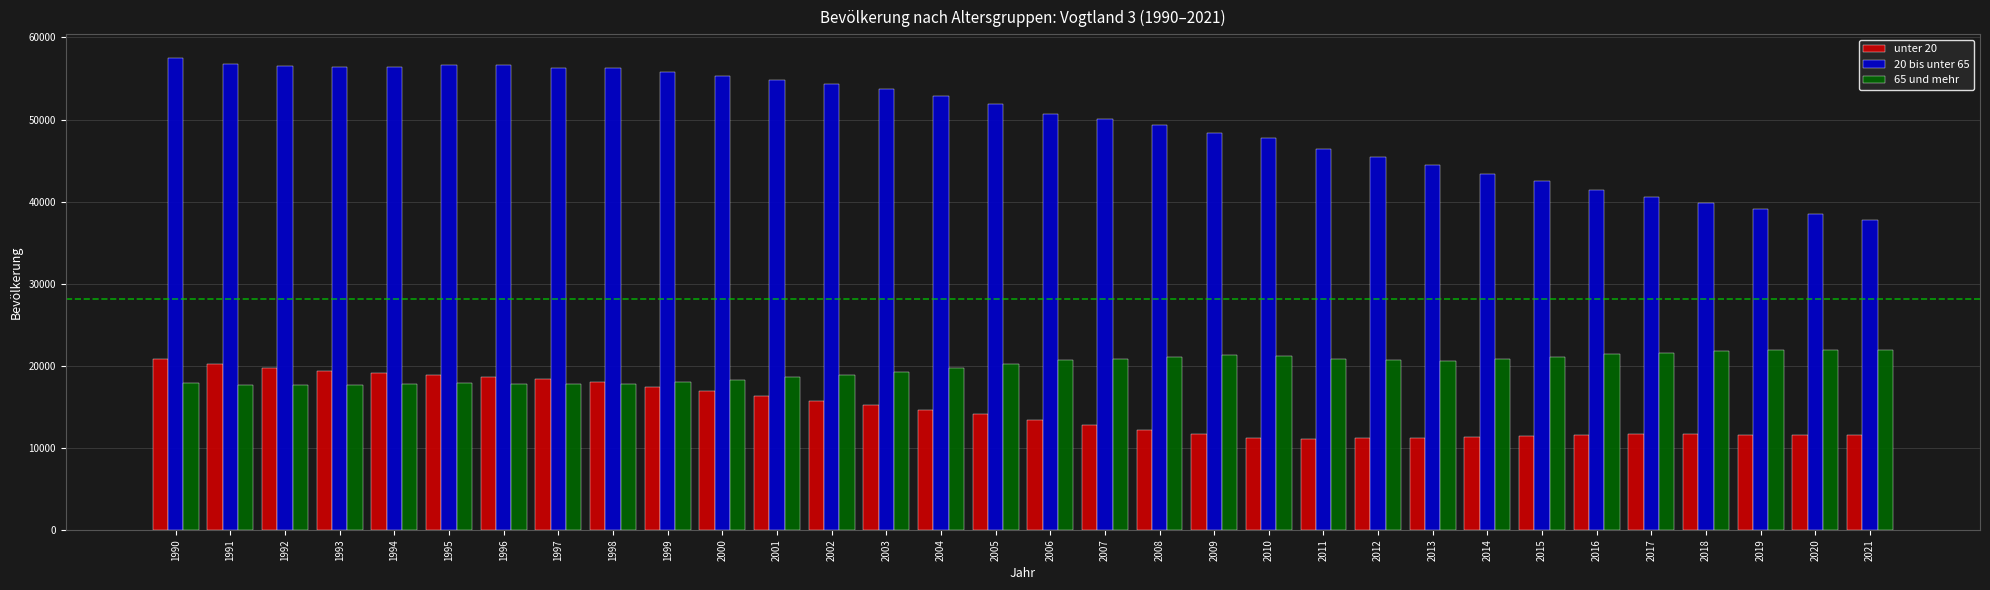

At 2005, list the series in order from largest to smallest.

20 bis unter 65, 65 und mehr, unter 20